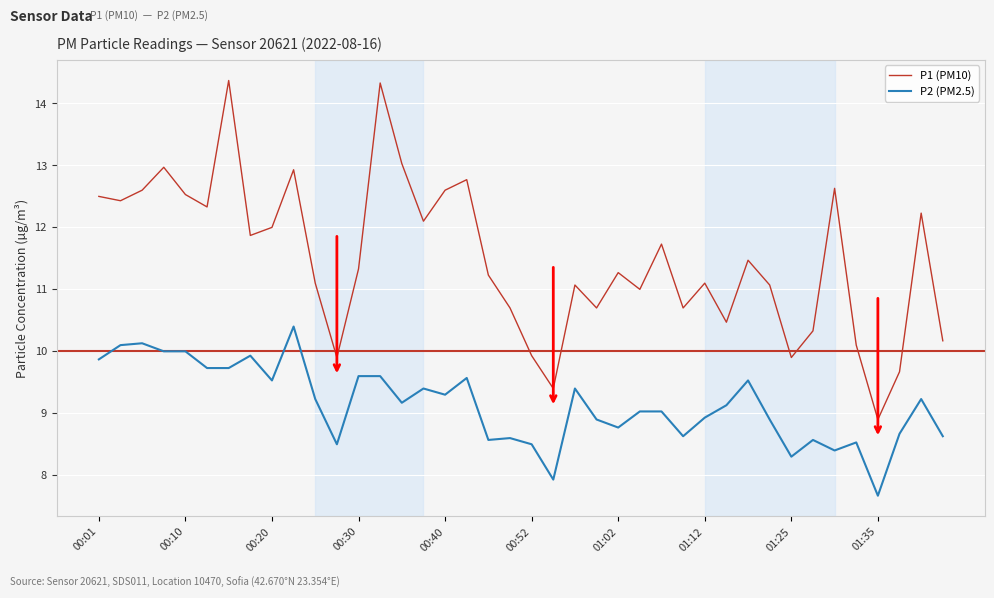

What is the average value of the P2 (PM2.5) series?

9.1